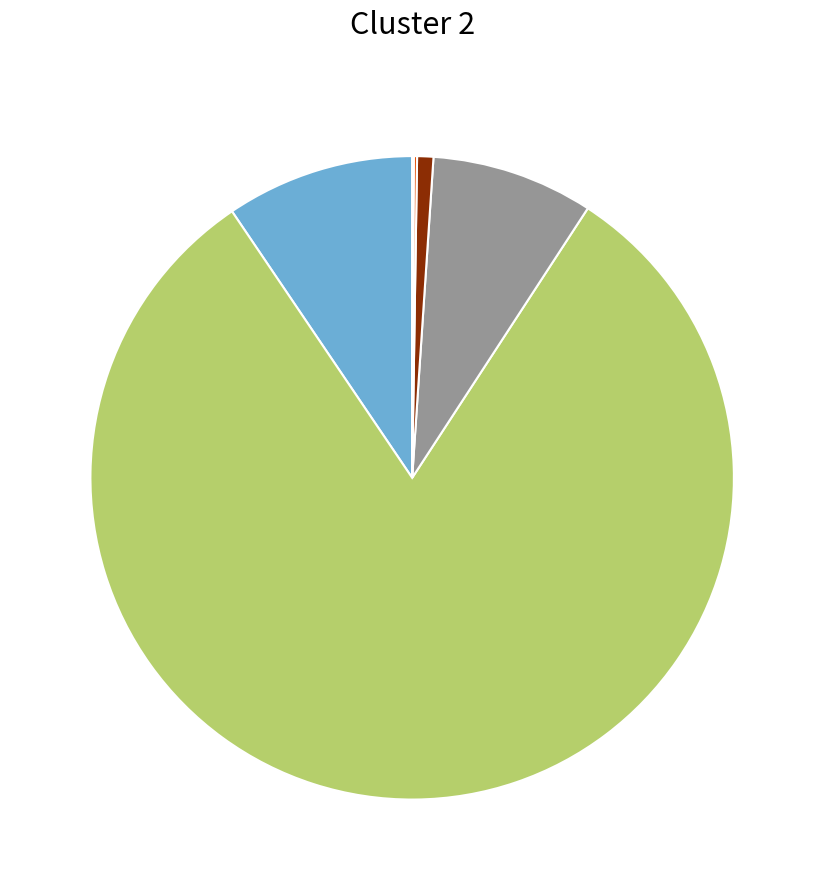

Does any single category account for the majority?

Yes